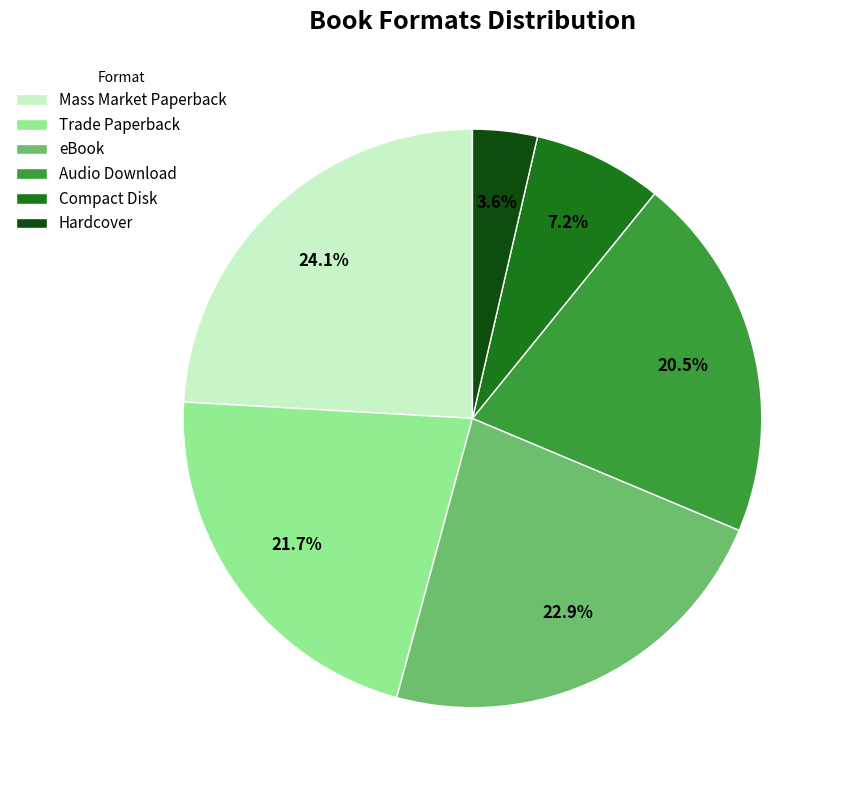

How much of the chart is everything except Trade Paperback?

78.3%